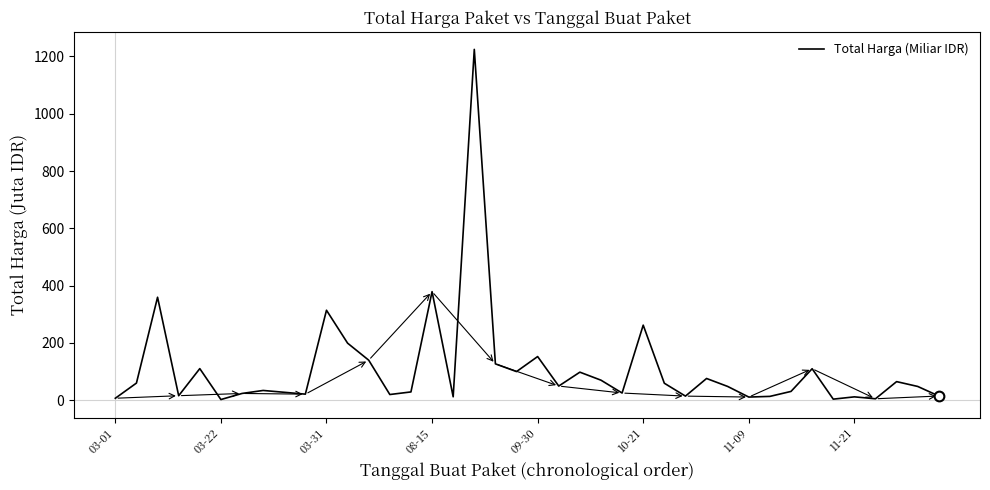

What is the difference between the maximum and minimum values?

1222.3